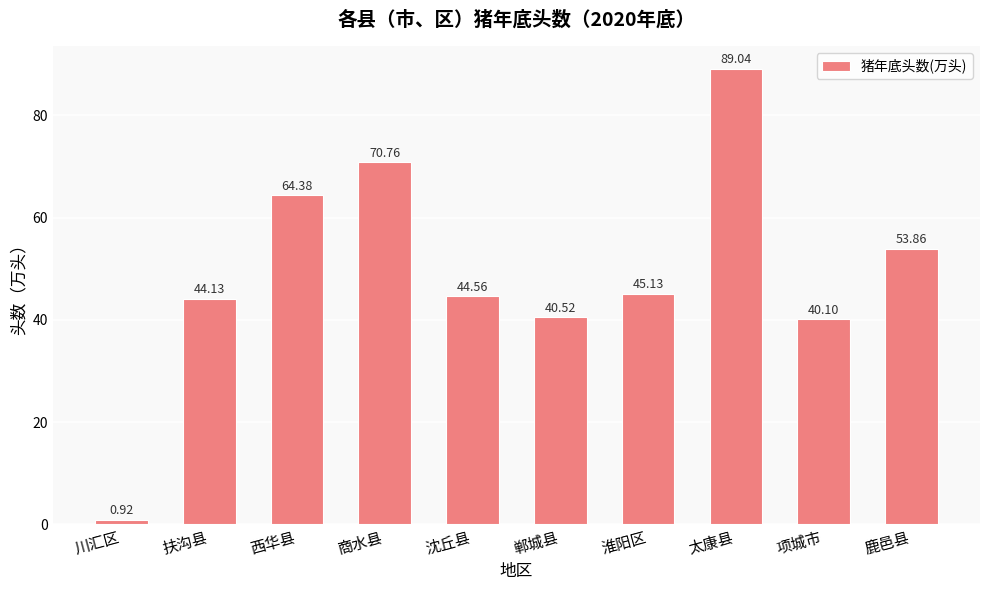

Where is the data nearest to the value 44?

扶沟县